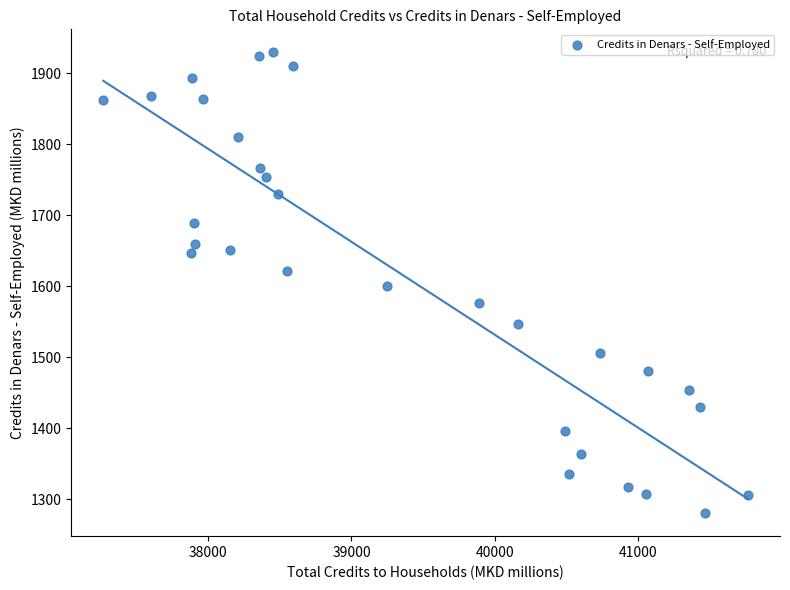

What is the range of Y values (max minus min)?

648.9